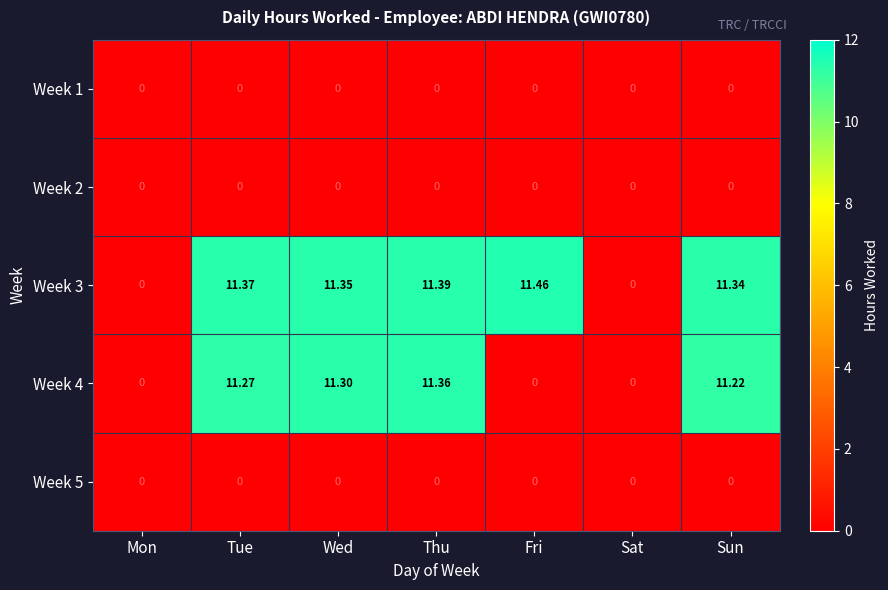

At which category is the sum across all series the highest?

Thu